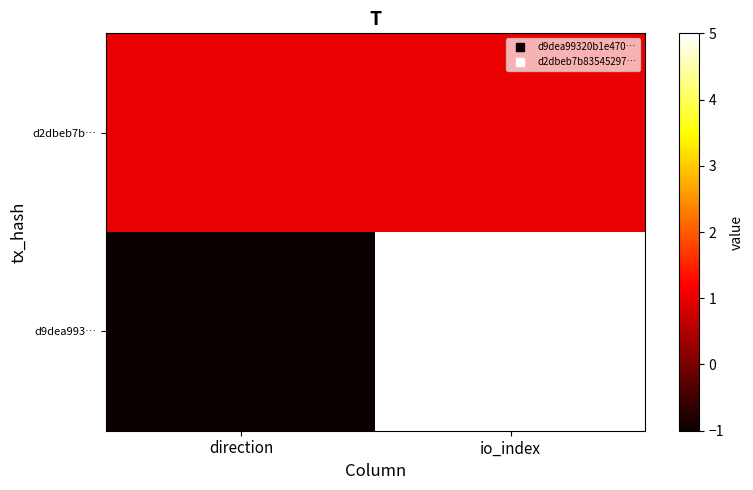

Which category has the lowest value across all series?

direction